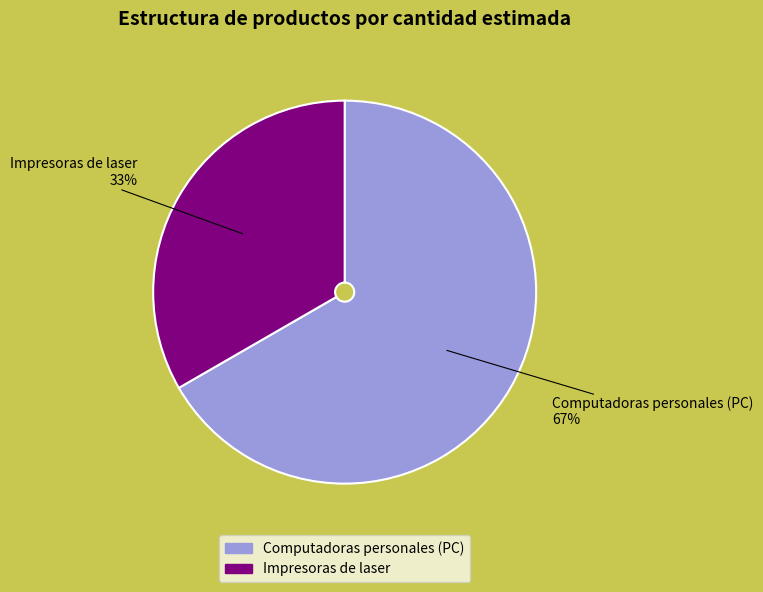

To the nearest percent, what percentage of the pie is Impresoras de laser?

33%